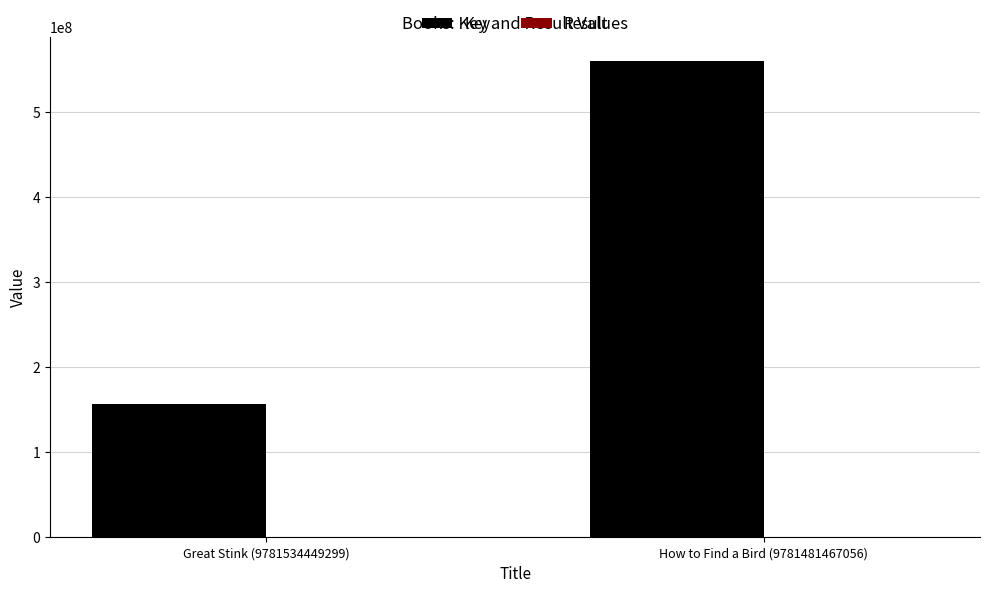

What is the maximum value for Key?

560276108